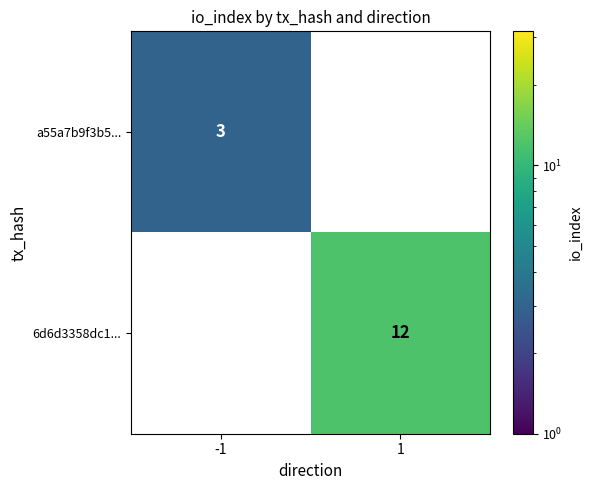

Is it true that a55a7b9f3b5... equals 4 at -1?

False